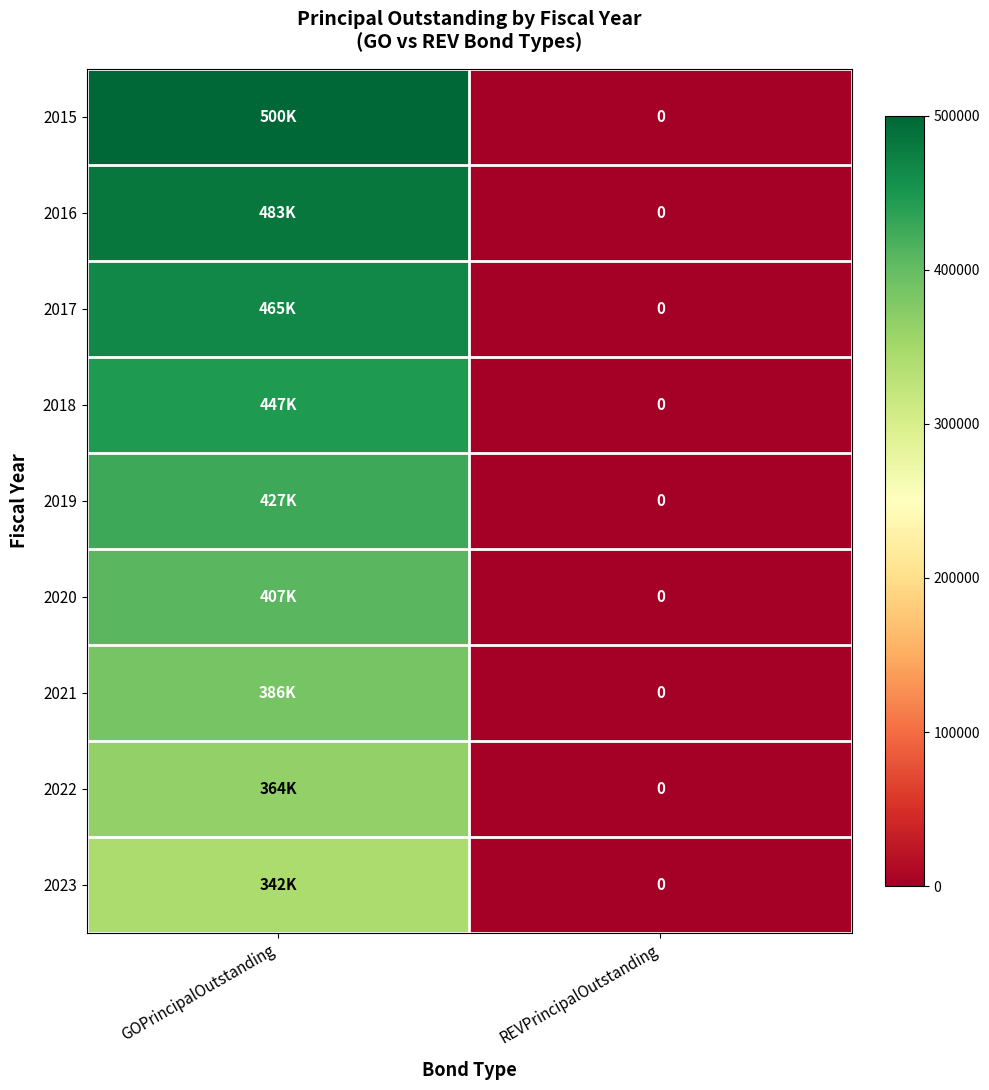

Between GOPrincipalOutstanding and REVPrincipalOutstanding, which is larger?

GOPrincipalOutstanding